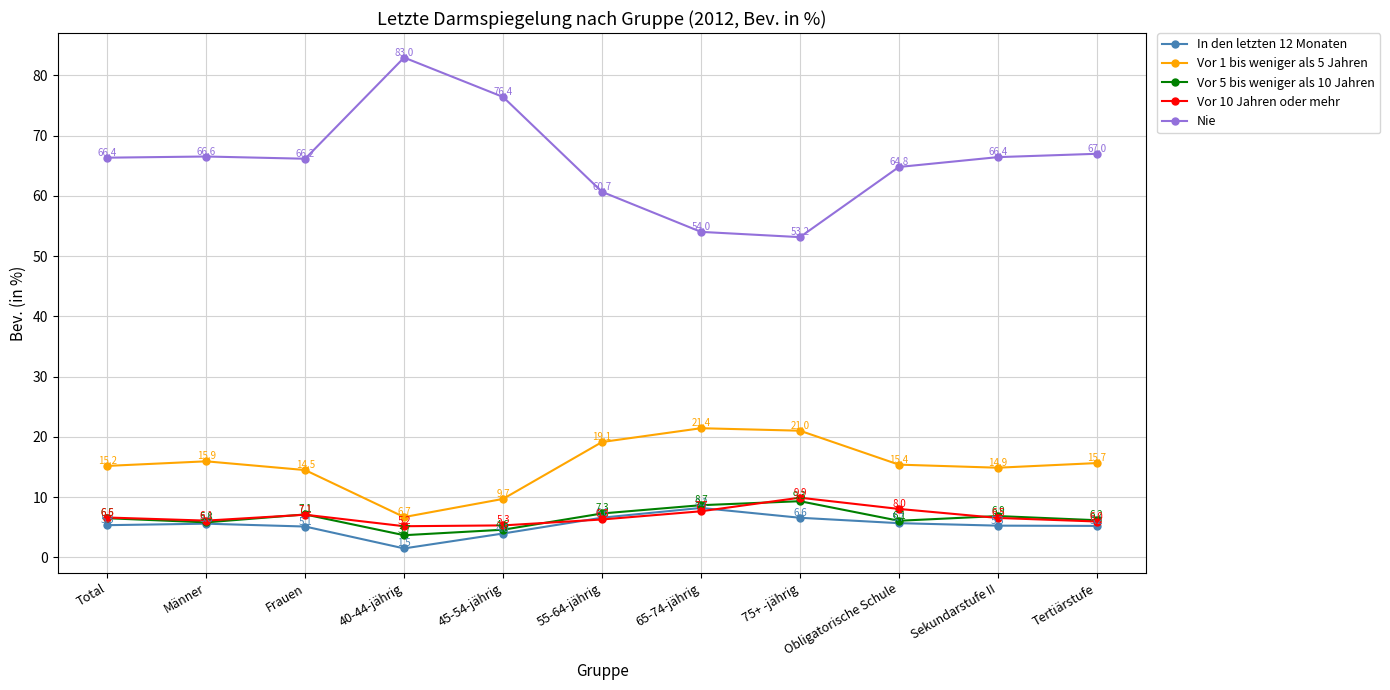

Reading left to right, what are all the values shown in this chart?

In den letzten 12 Monaten: Total=5.3	Männer=5.6	Frauen=5.1	40-44-jährig=1.5	45-54-jährig=4.0	55-64-jährig=6.6	65-74-jährig=8.2	75+ -jährig=6.6	Obligatorische Schule=5.7	Sekundarstufe II=5.3	Tertiärstufe=5.2
Vor 1 bis weniger als 5 Jahren: Total=15.2	Männer=15.9	Frauen=14.5	40-44-jährig=6.7	45-54-jährig=9.7	55-64-jährig=19.1	65-74-jährig=21.4	75+ -jährig=21.0	Obligatorische Schule=15.4	Sekundarstufe II=14.9	Tertiärstufe=15.7
Vor 5 bis weniger als 10 Jahren: Total=6.5	Männer=5.8	Frauen=7.1	40-44-jährig=3.7	45-54-jährig=4.6	55-64-jährig=7.3	65-74-jährig=8.7	75+ -jährig=9.3	Obligatorische Schule=6.1	Sekundarstufe II=6.9	Tertiärstufe=6.2
Vor 10 Jahren oder mehr: Total=6.6	Männer=6.1	Frauen=7.1	40-44-jährig=5.2	45-54-jährig=5.3	55-64-jährig=6.3	65-74-jährig=7.7	75+ -jährig=9.9	Obligatorische Schule=8.0	Sekundarstufe II=6.5	Tertiärstufe=6.0
Nie: Total=66.4	Männer=66.6	Frauen=66.2	40-44-jährig=83.0	45-54-jährig=76.4	55-64-jährig=60.7	65-74-jährig=54.0	75+ -jährig=53.2	Obligatorische Schule=64.8	Sekundarstufe II=66.4	Tertiärstufe=67.0